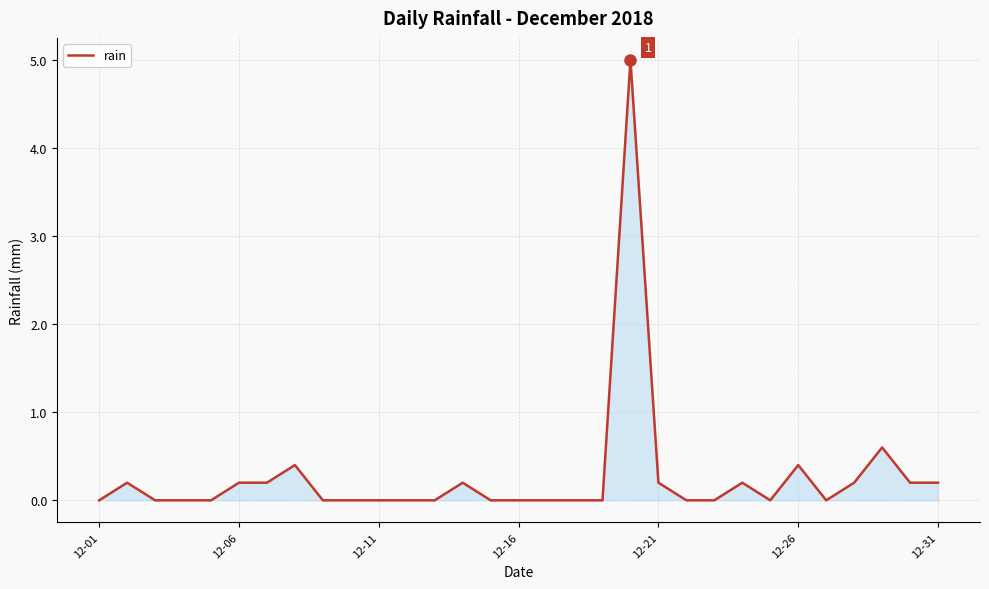

Between 12-21 and 12-11, which is larger?

12-21